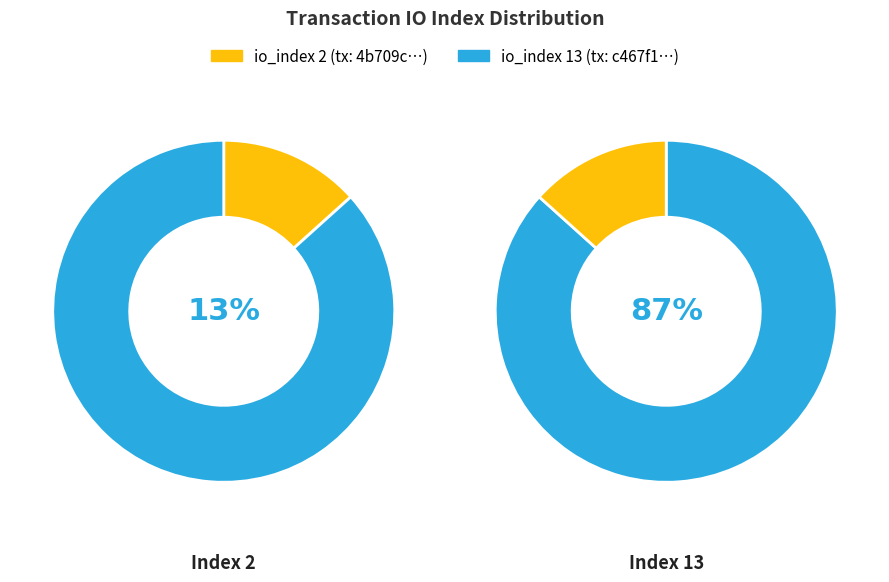

The io_index_13 slice represents 92% of the pie. True or false?

False